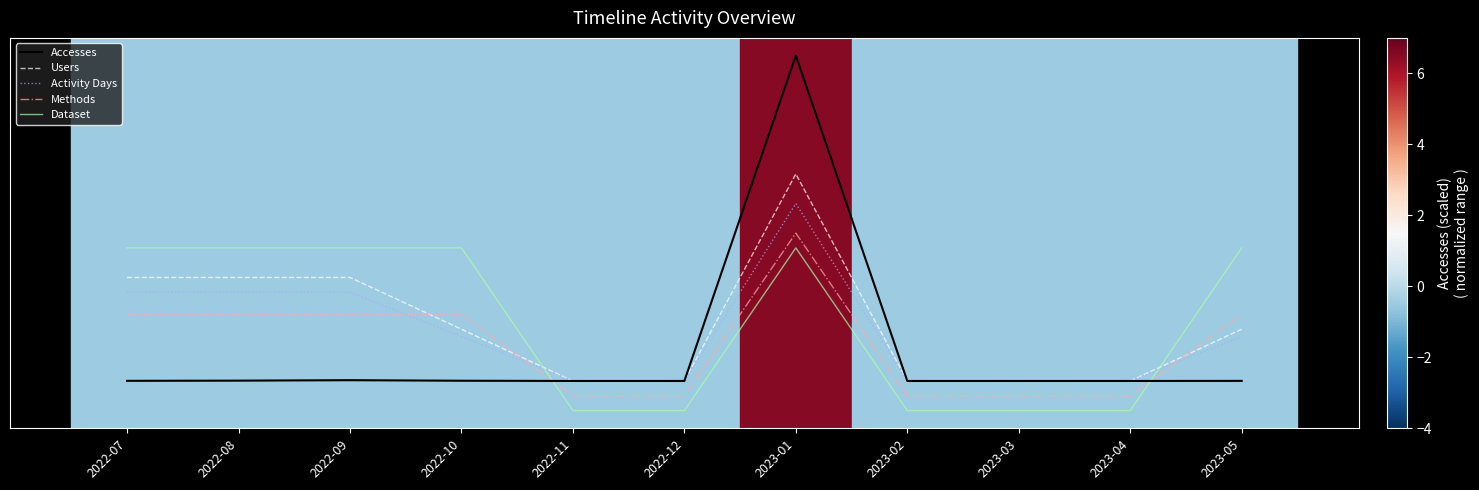

At 2023-01, list the series in order from largest to smallest.

Accesses, Users, Activity Days, Methods, Dataset